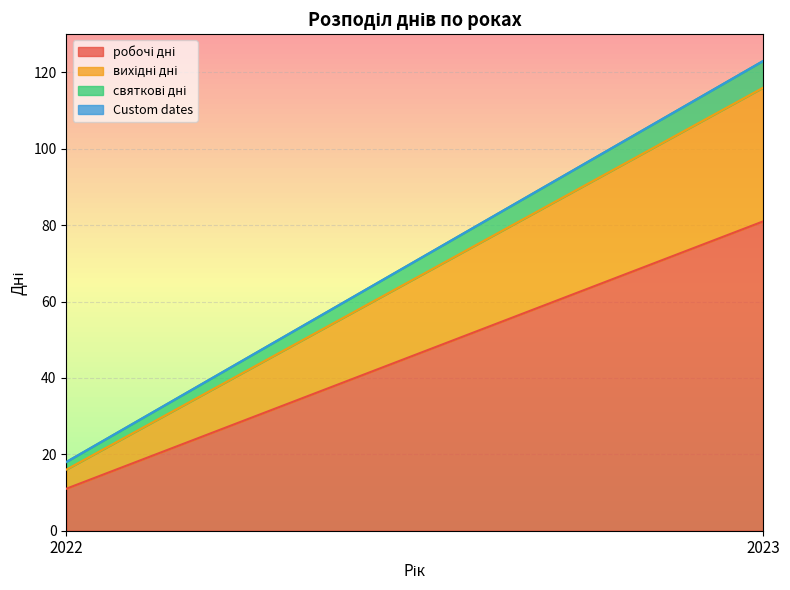

The value of святкові дні at 2023 is 7. True or false?

True